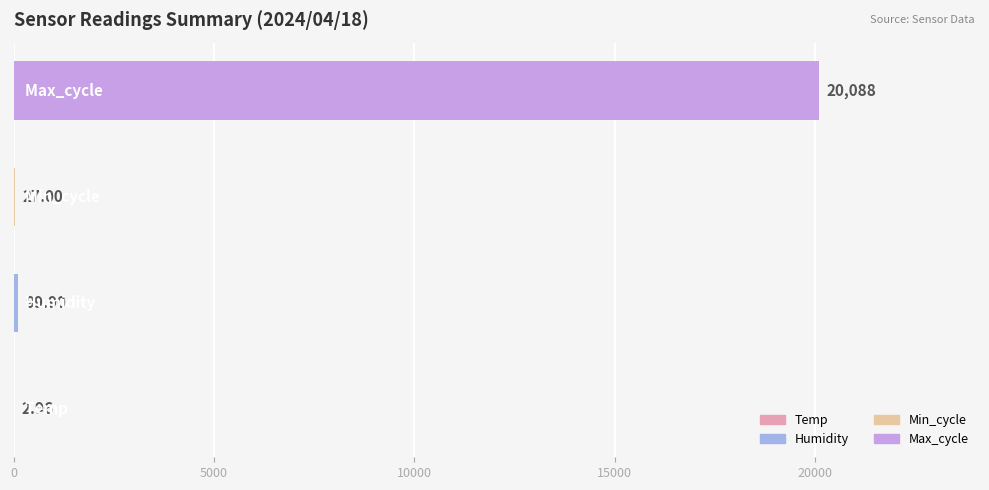

How many data points are above 99?

2